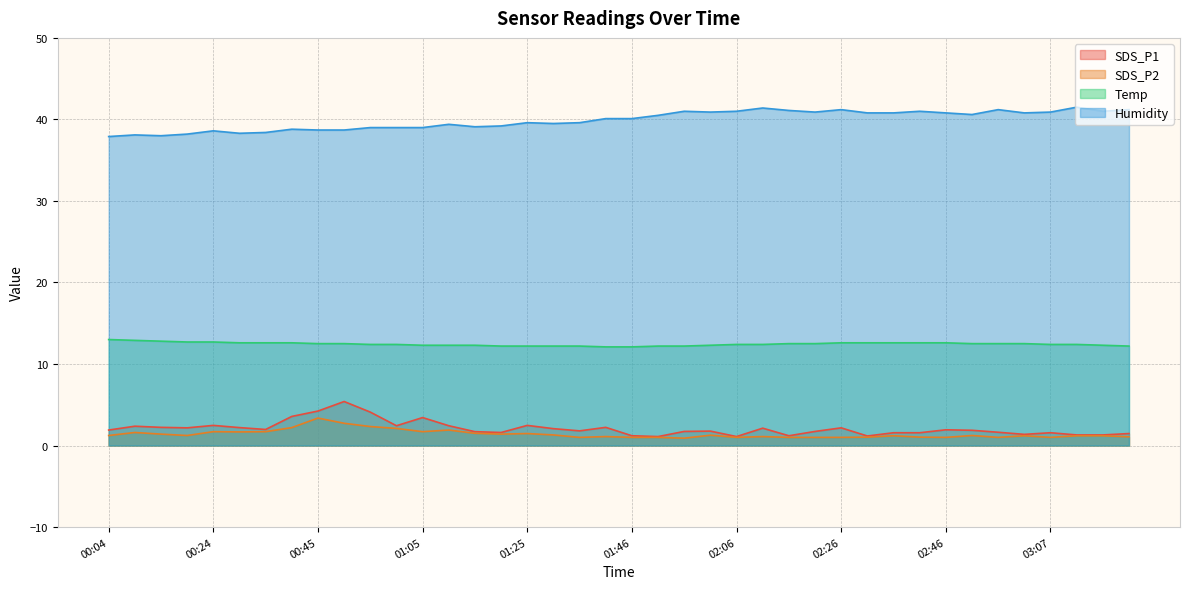

Where is the first local minimum for SDS_P1?

00:19